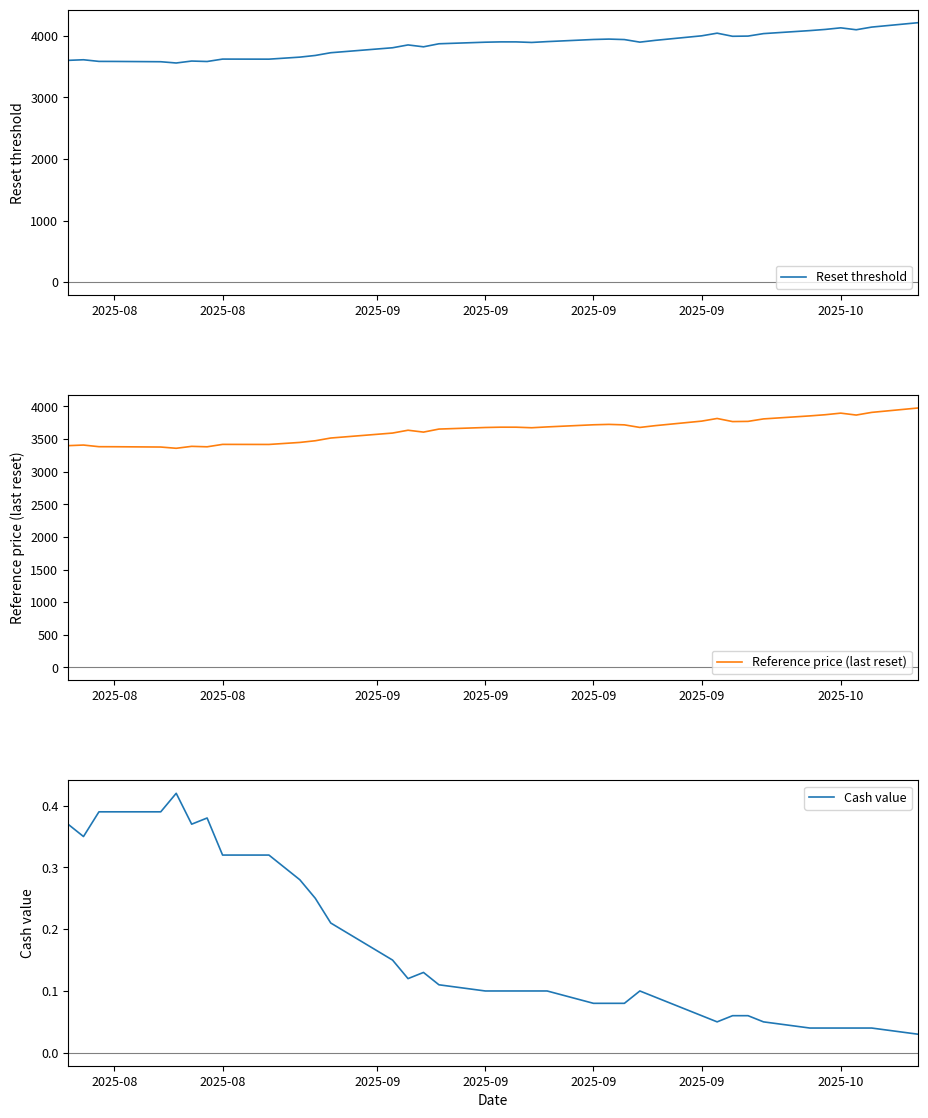

True or false: Cash value and Reset threshold cross at least once.

False